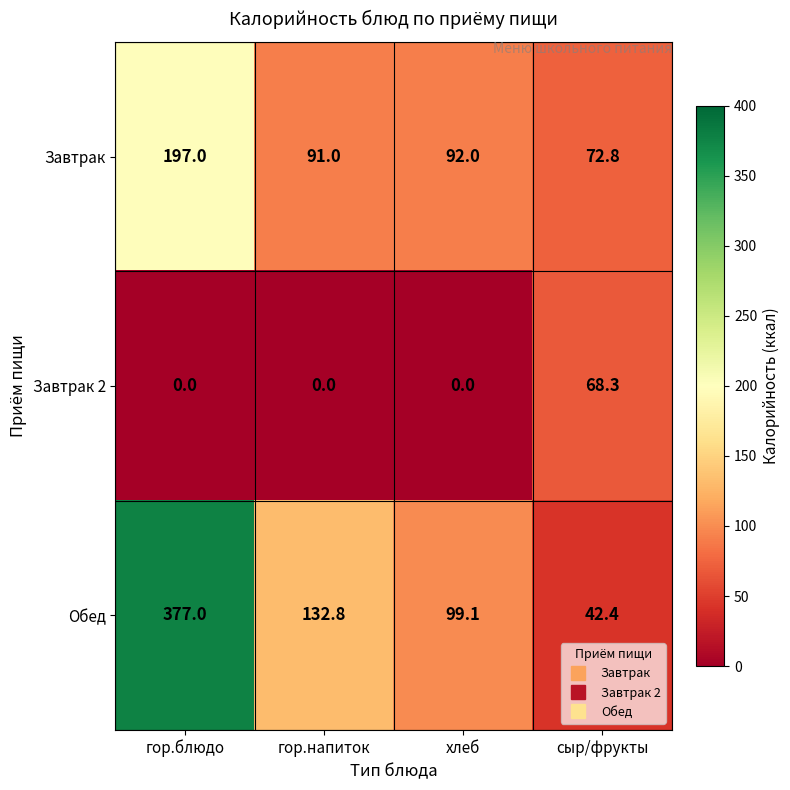

What is the difference between the highest and lowest values at хлеб?

99.1